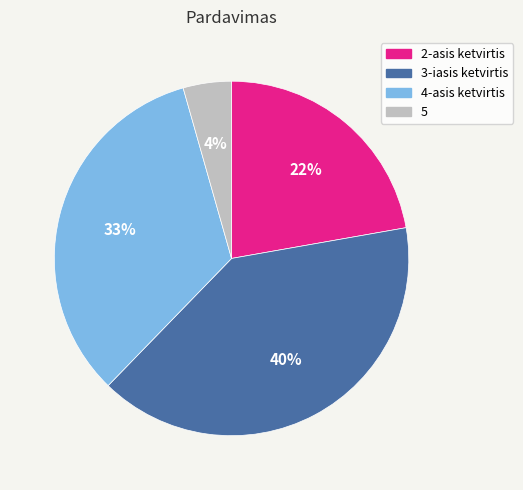

Rank the categories by value from highest to lowest.

3-iasis ketvirtis, 4-asis ketvirtis, 2-asis ketvirtis, 5